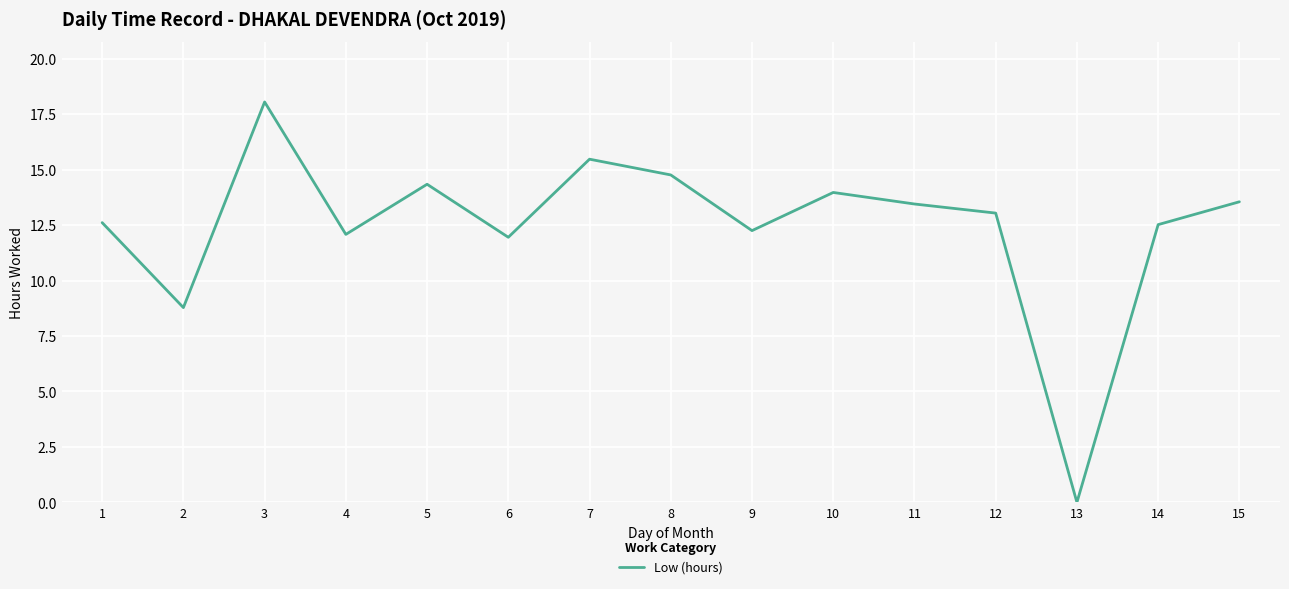

At which category does the chart reach its peak across all series?

3